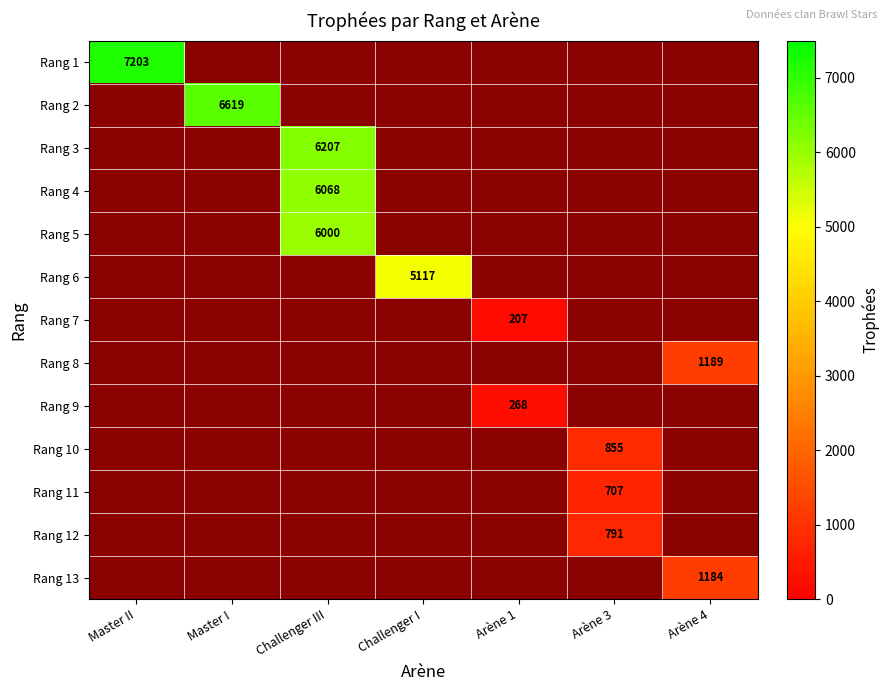

The value of Rang 6 at Challenger I is 8070. True or false?

False